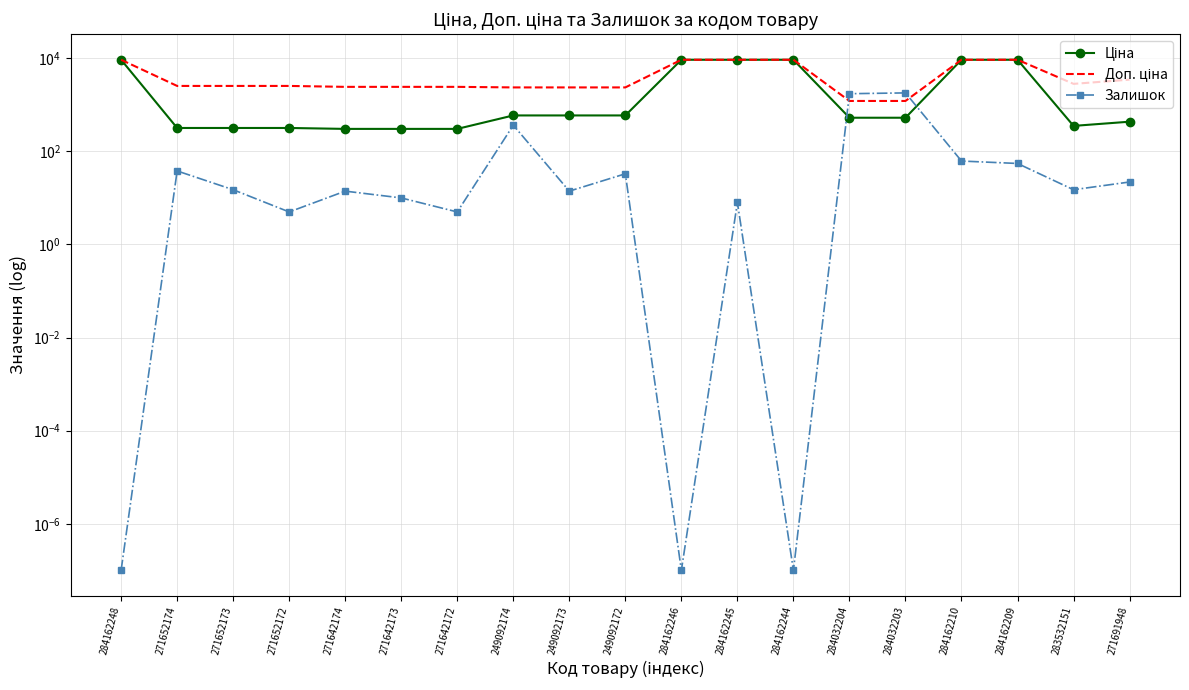

How many data points in Залишок are less than 15?

9